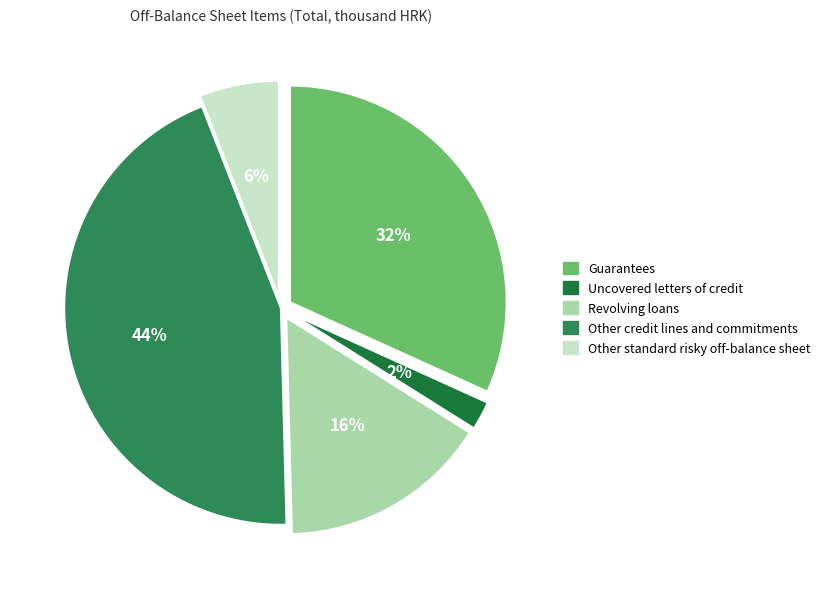

Rank the categories by value from highest to lowest.

Other credit lines and commitments, Guarantees, Revolving loans, Other standard risky off-balance sheet, Uncovered letters of credit